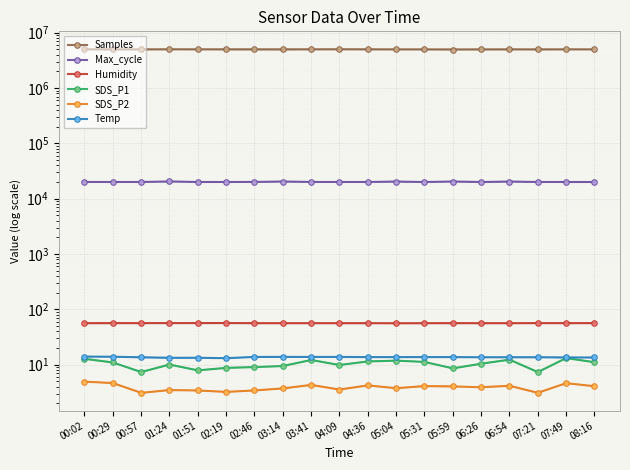

What is the label of the 16th point from the left?

06:54